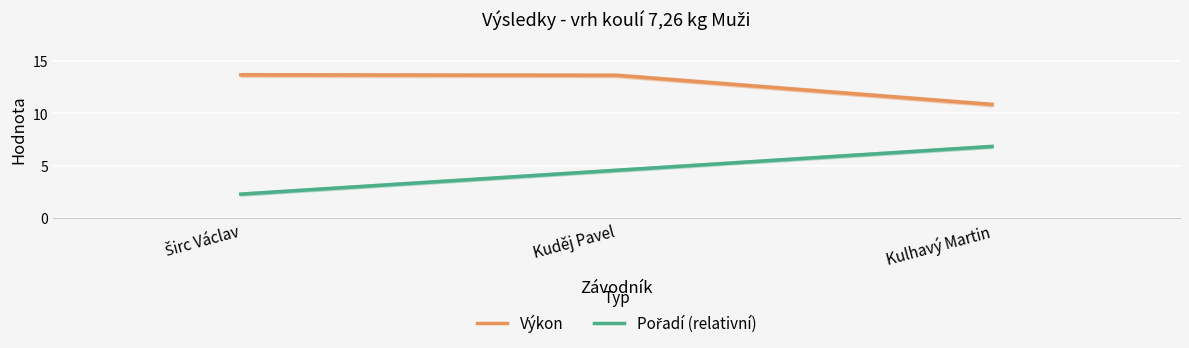

Read the Výkon value at Kuděj Pavel.

13.6